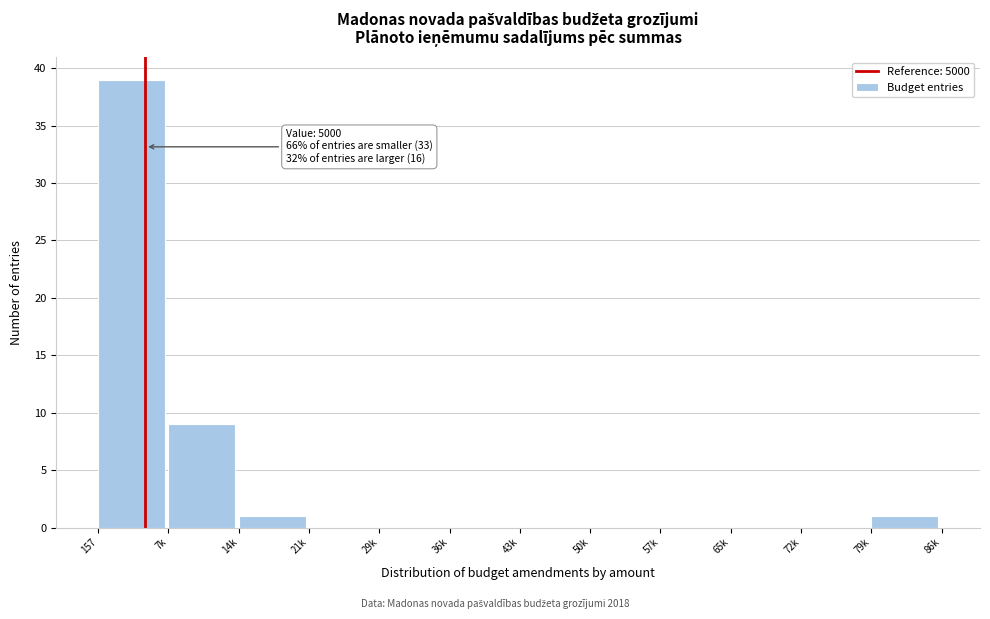

Reading left to right, list all the values displayed in this chart.

157=39	7k=9	14k=1	21k=0	29k=0	36k=0	43k=0	50k=0	57k=0	65k=0	72k=0	79k=1